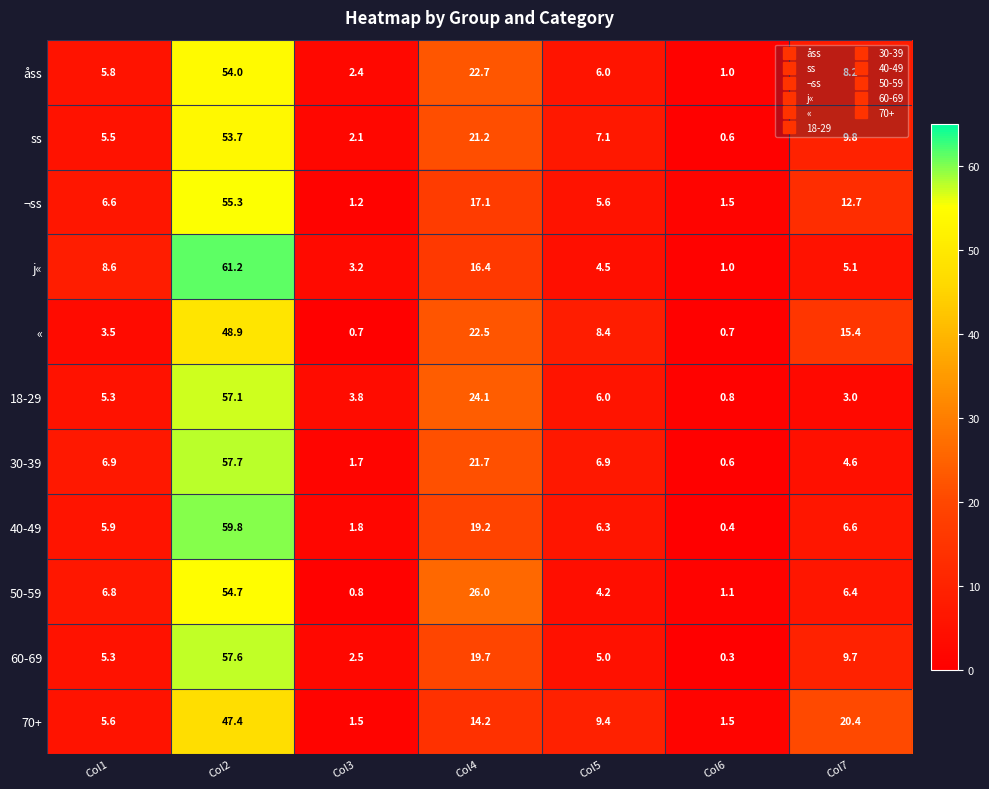

Which label corresponds to the largest value in the chart?

Col2